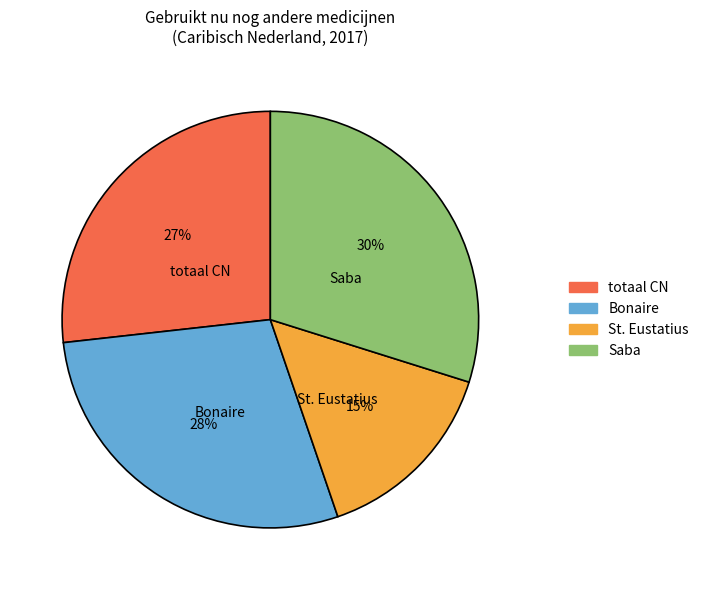

To the nearest percent, what is the difference between the largest and smallest slice percentages?

15%